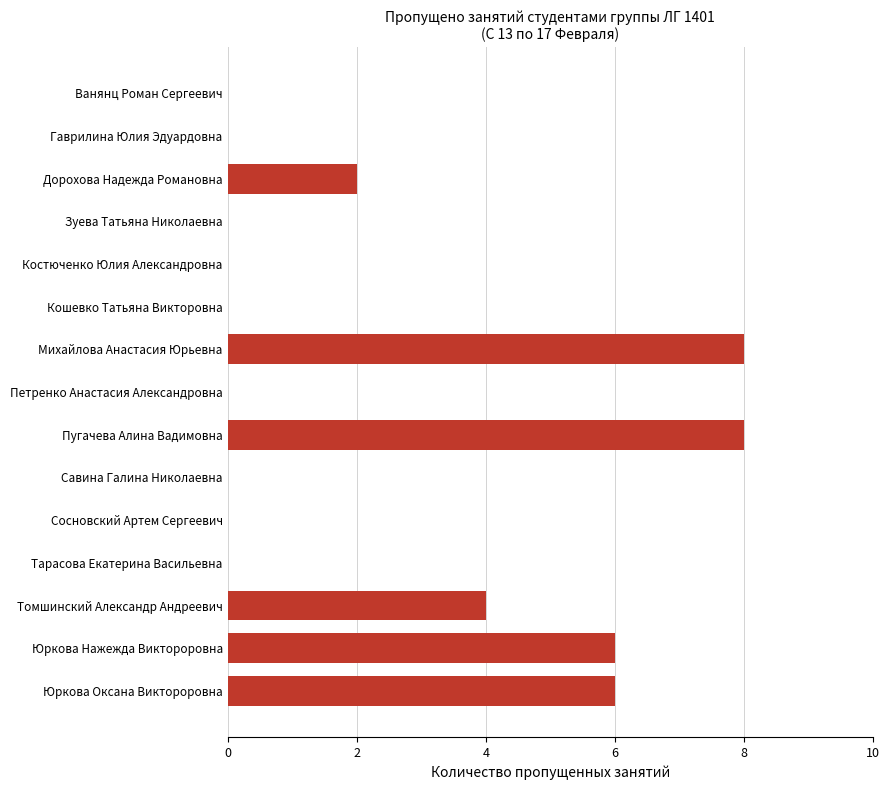

Does the chart contain stacked bars?

No